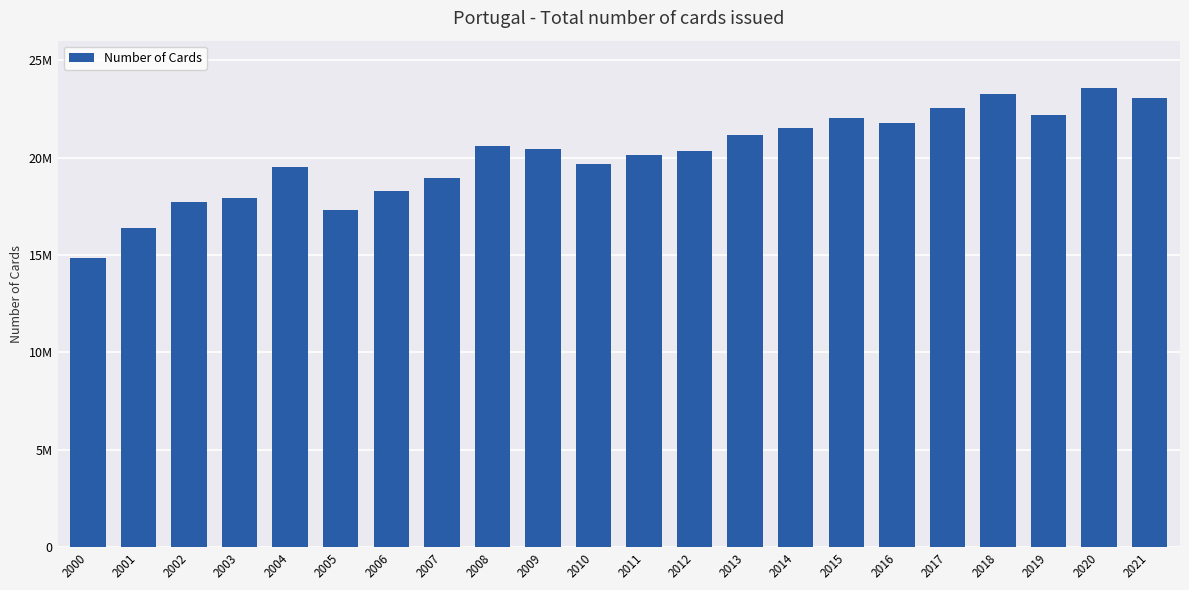

Does the chart contain any negative values?

No